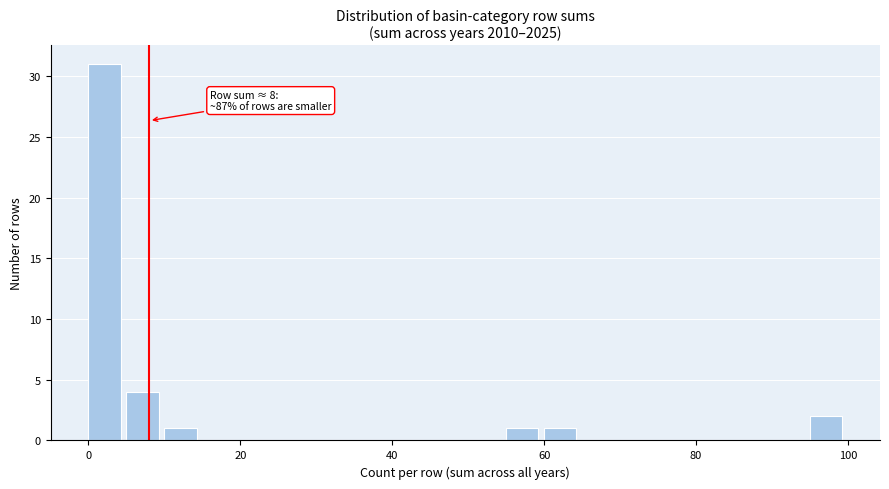

Around what value on the x-axis is the tallest bar? Give the approximate position of its centre, as read against the axis.

2